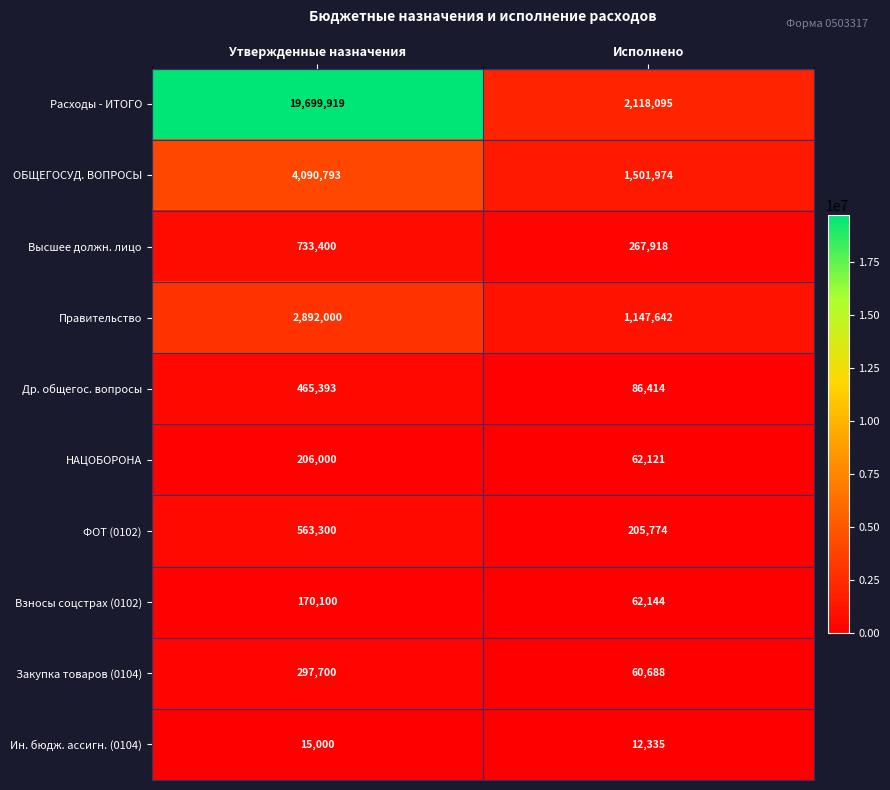

What is the greatest value displayed?

19699919